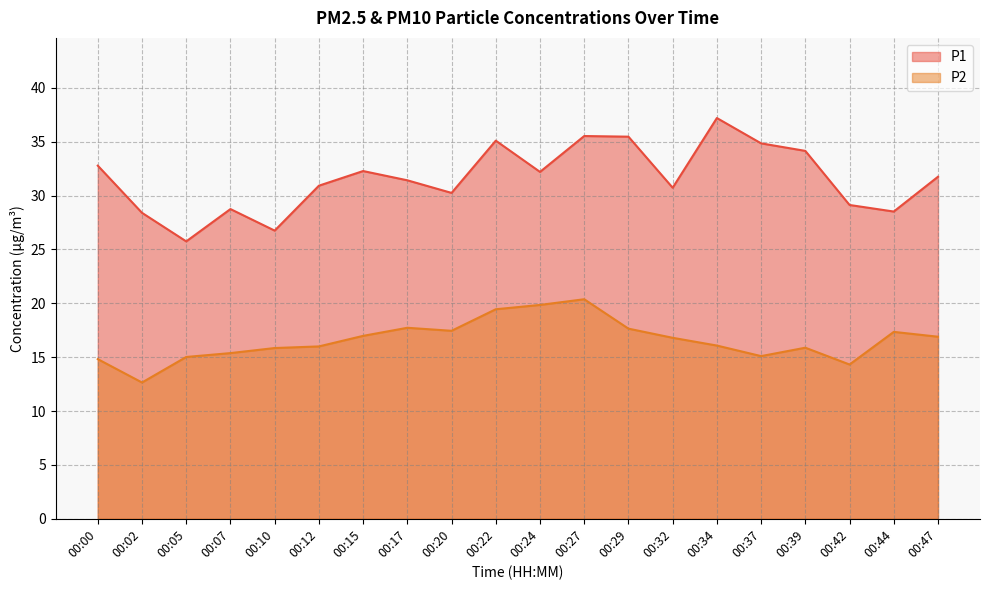

True or false: P1 has a value of 17.9 at 00:05.

False